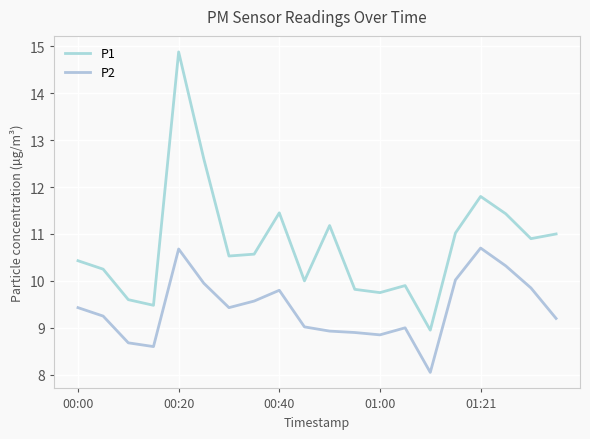

Which series has the widest spread of values?

P1